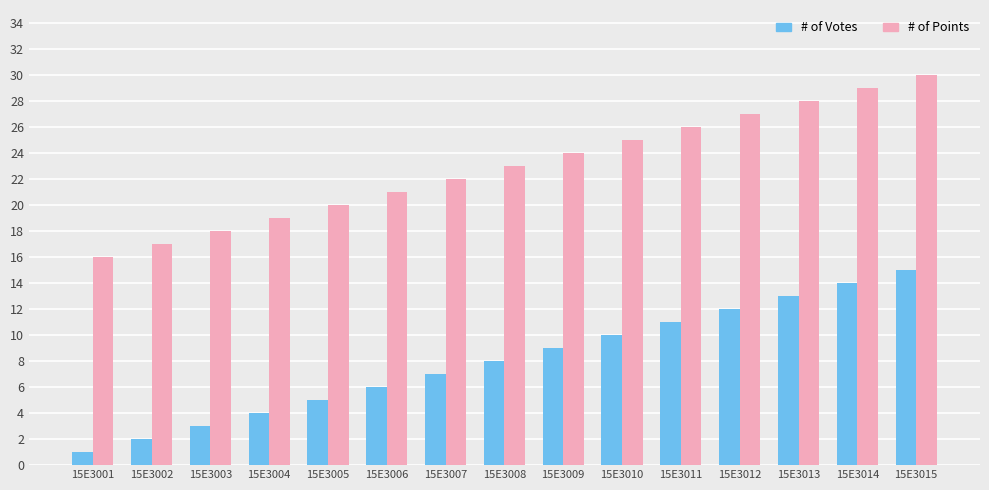

What is the value of the # of Points bar at the 5th from the left?

20